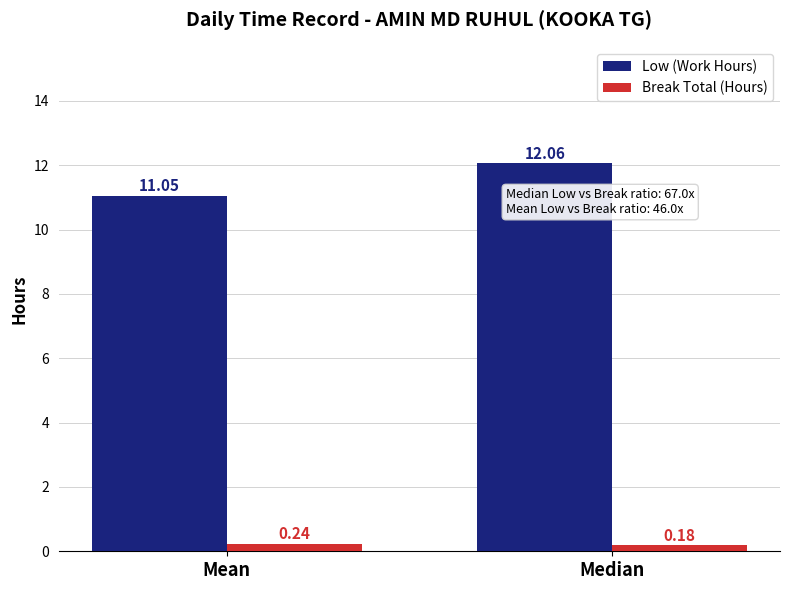

Which series has the widest spread of values?

Low (Work Hours)